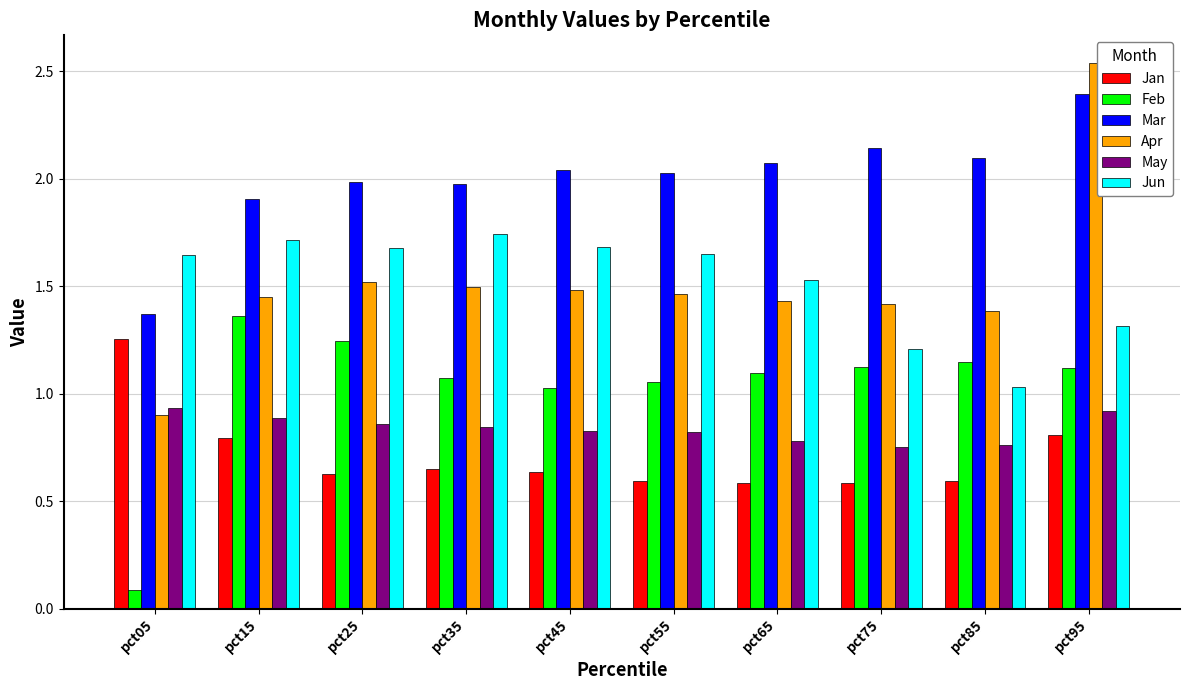

Which category has the highest value in the Apr series?

pct95